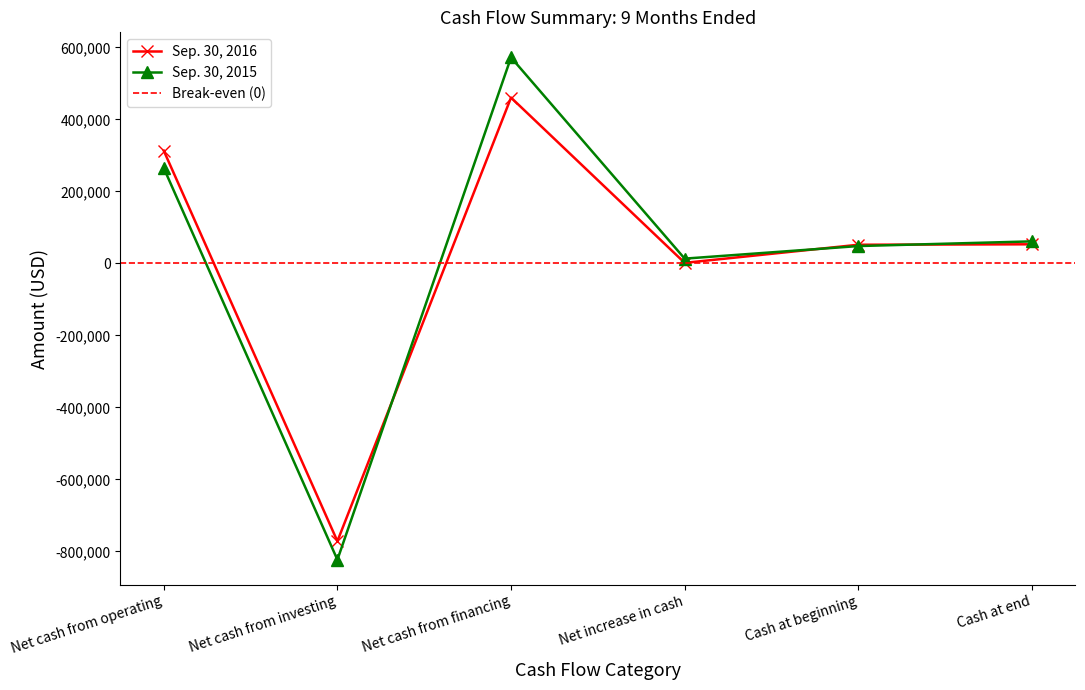

True or false: Sep. 30, 2015 has a value of -1246330 at Net cash from investing.

False